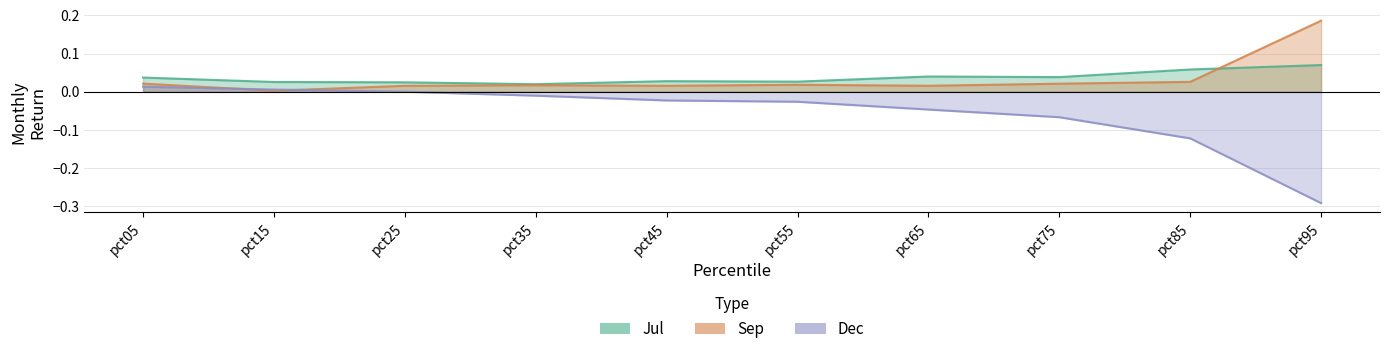

What are all the series names shown in the legend?

Jul, Sep, Dec